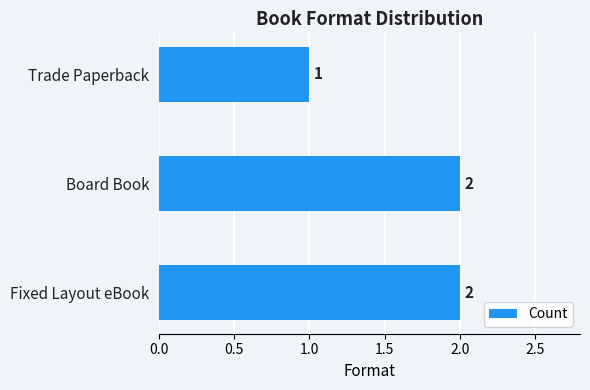

What is the minimum value shown in the chart?

1